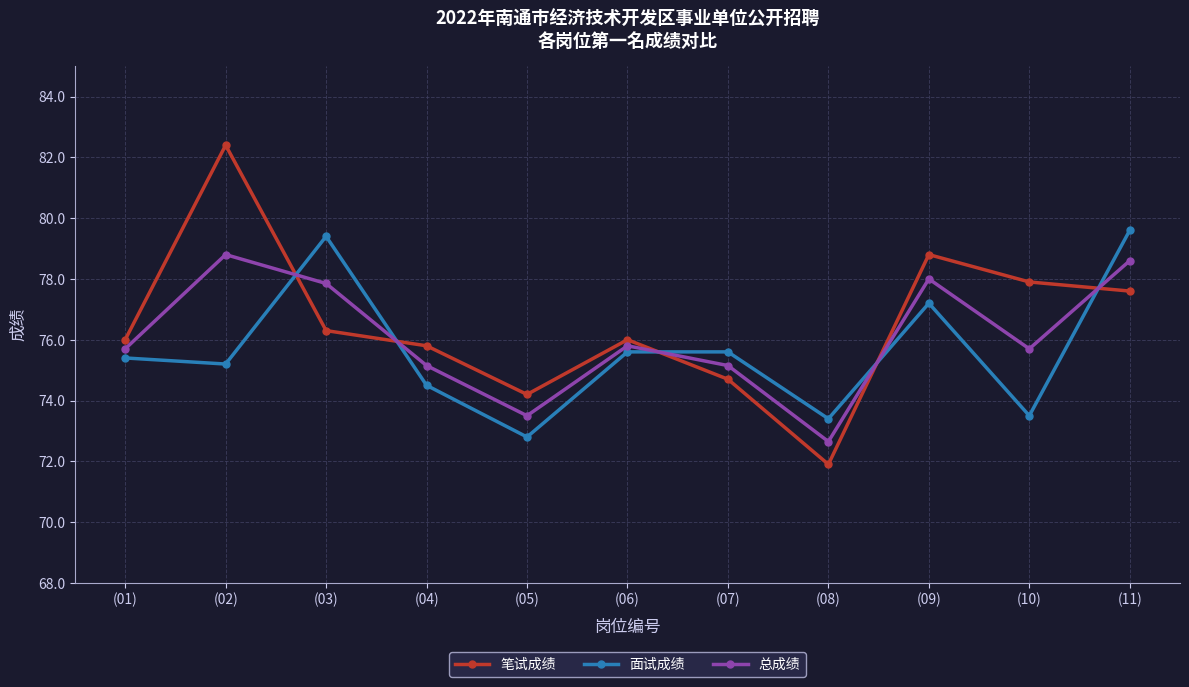

What is the greatest value displayed?

82.4